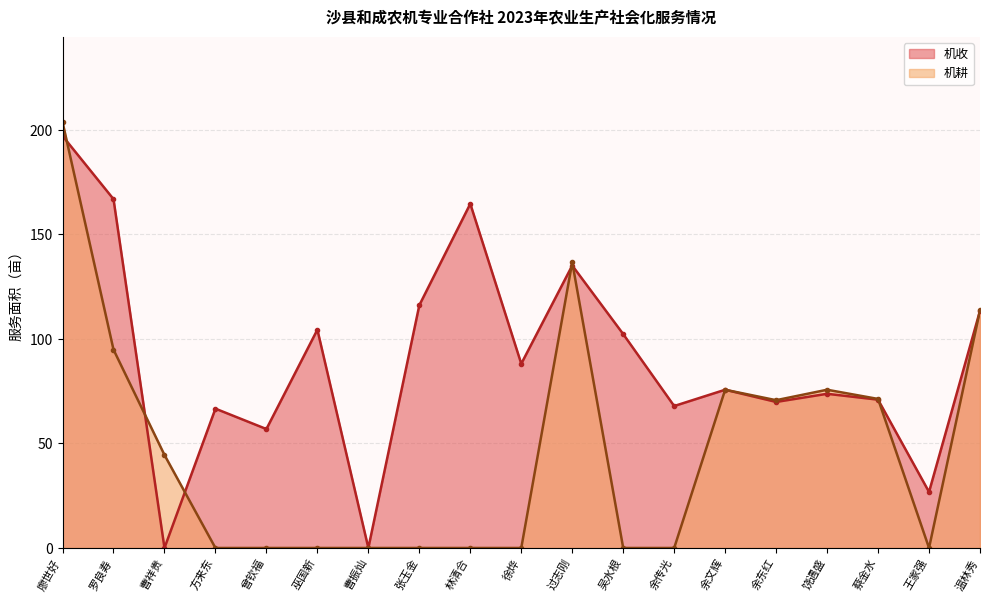

After their last crossing, which series has the higher values: 机收 or 机耕?

机耕